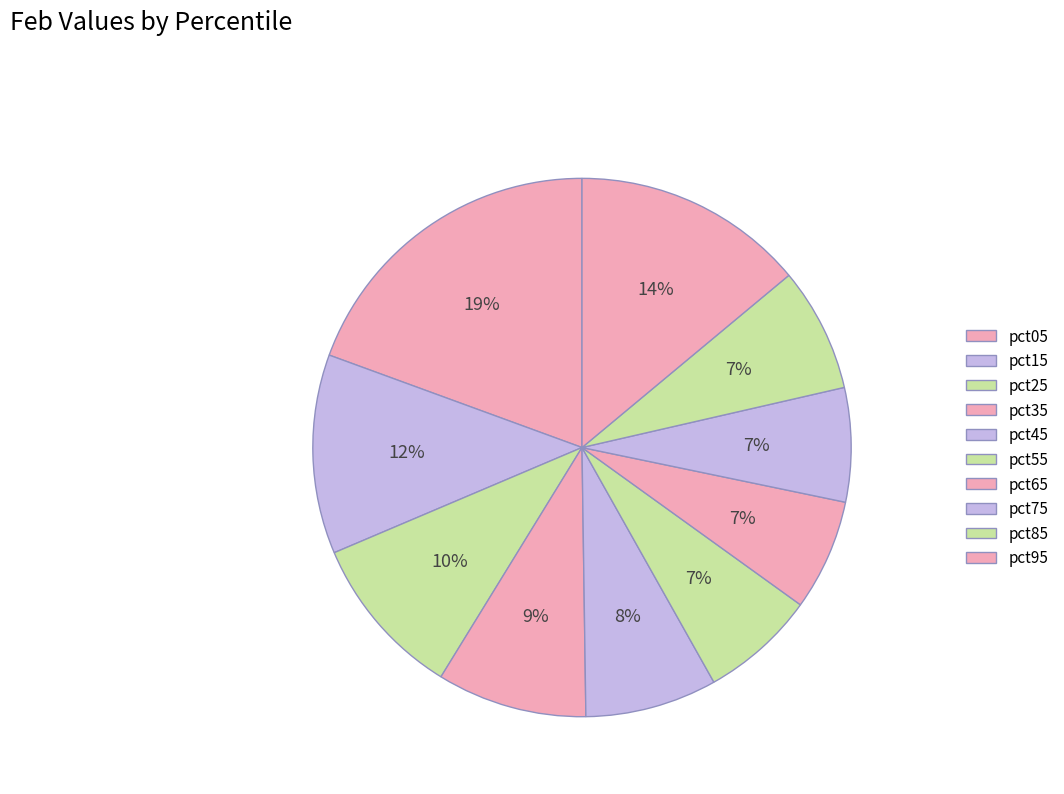

Is the sum of pct15 and pct25 greater than half?

No